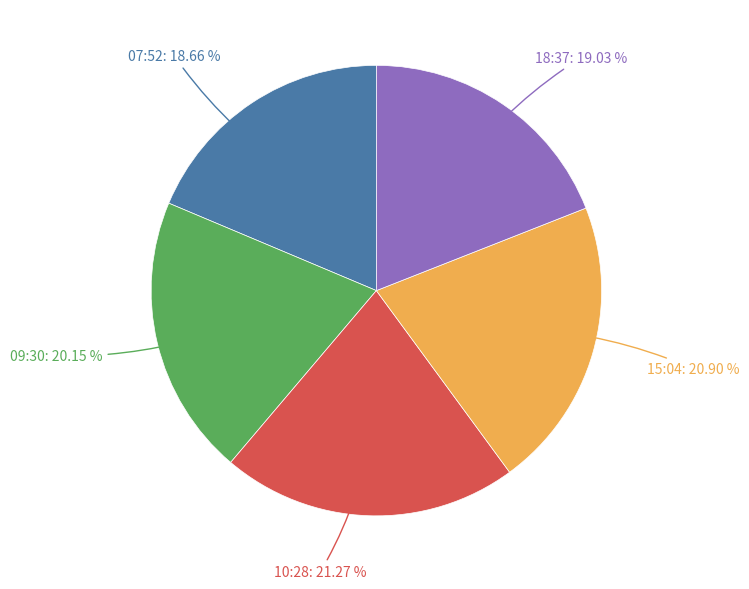

Between 09:30: 20.15 % and 18:37: 19.03 %, which is larger?

09:30: 20.15 %